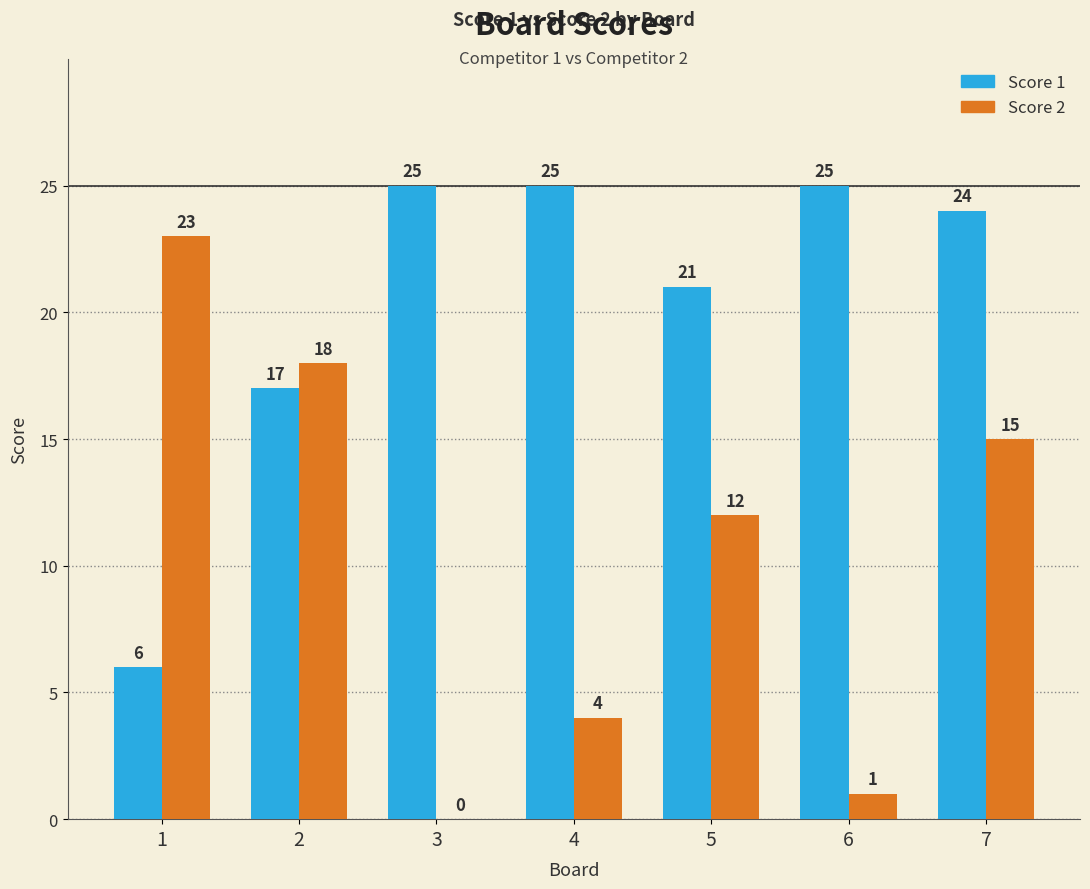

What is the highest value of the Score 1 series?

25